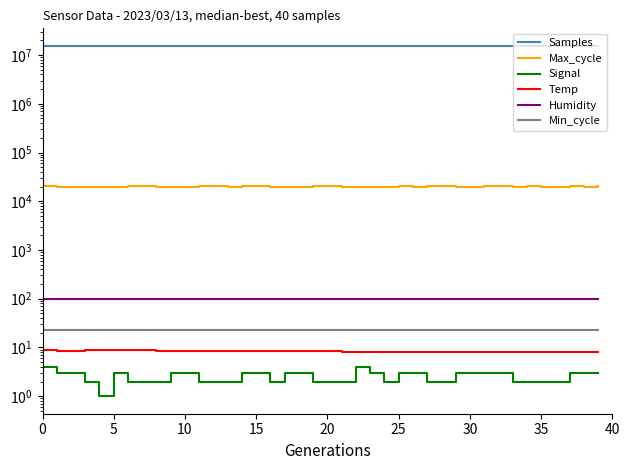

What is the spread (max minus min) of values at 15?

15421078.0